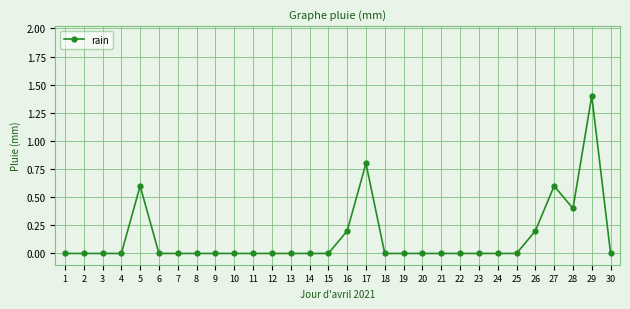

What is the change in value from 27 to 30?

-0.6